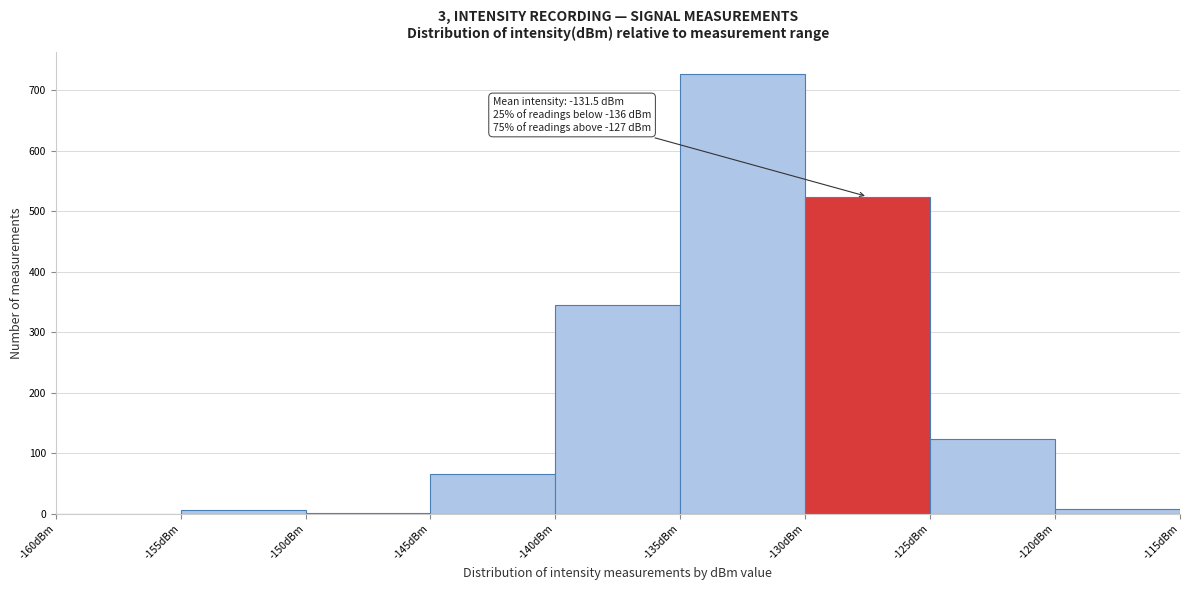

Over which range of the x-axis is the bar tallest?

-135 to -130